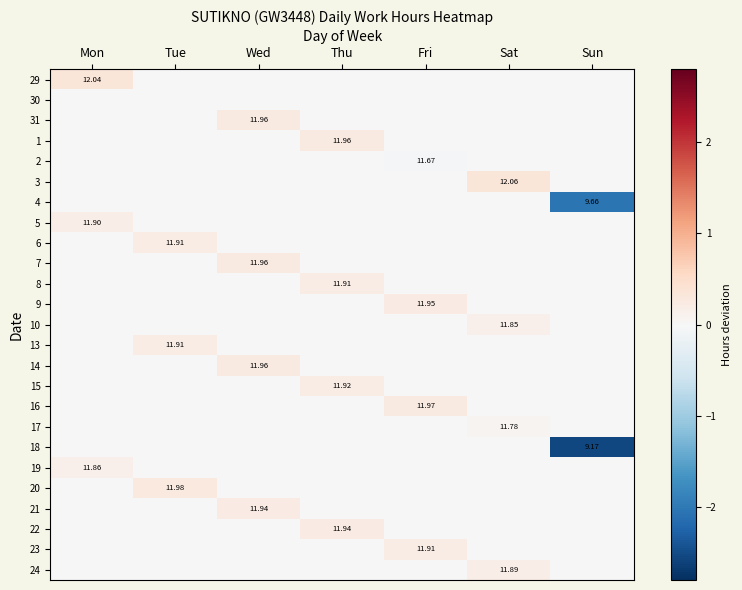

How many series are shown in this chart?

25